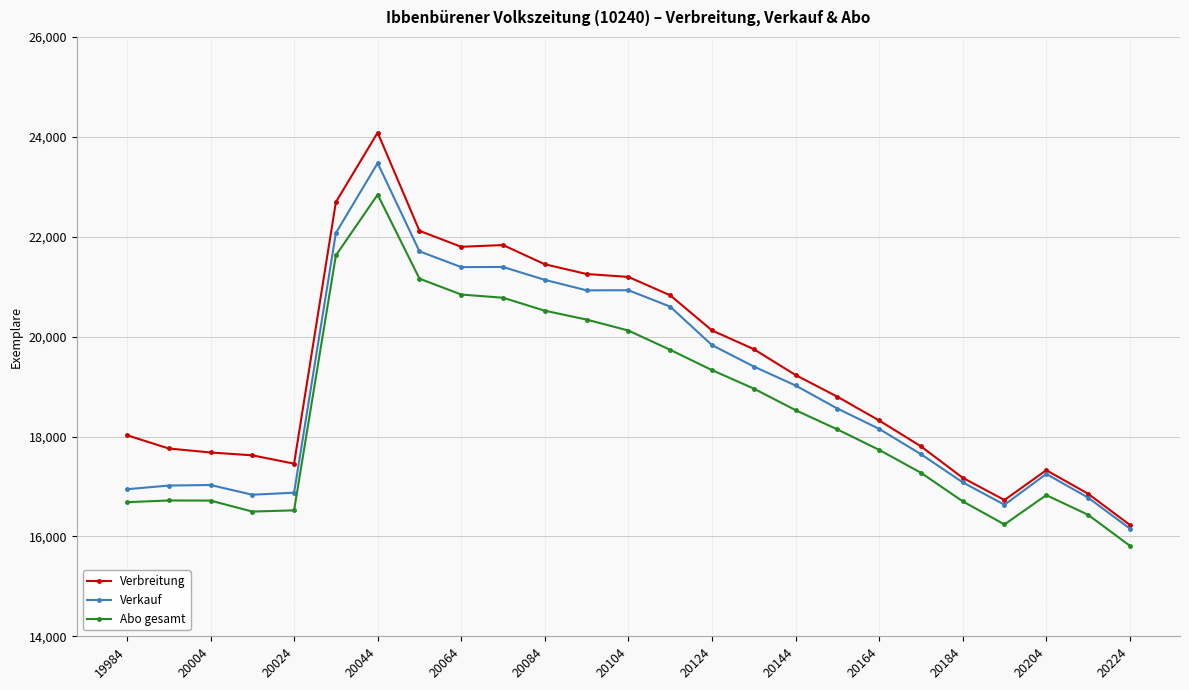

List the series in order of their overall mean, lowest first.

Abo gesamt, Verkauf, Verbreitung